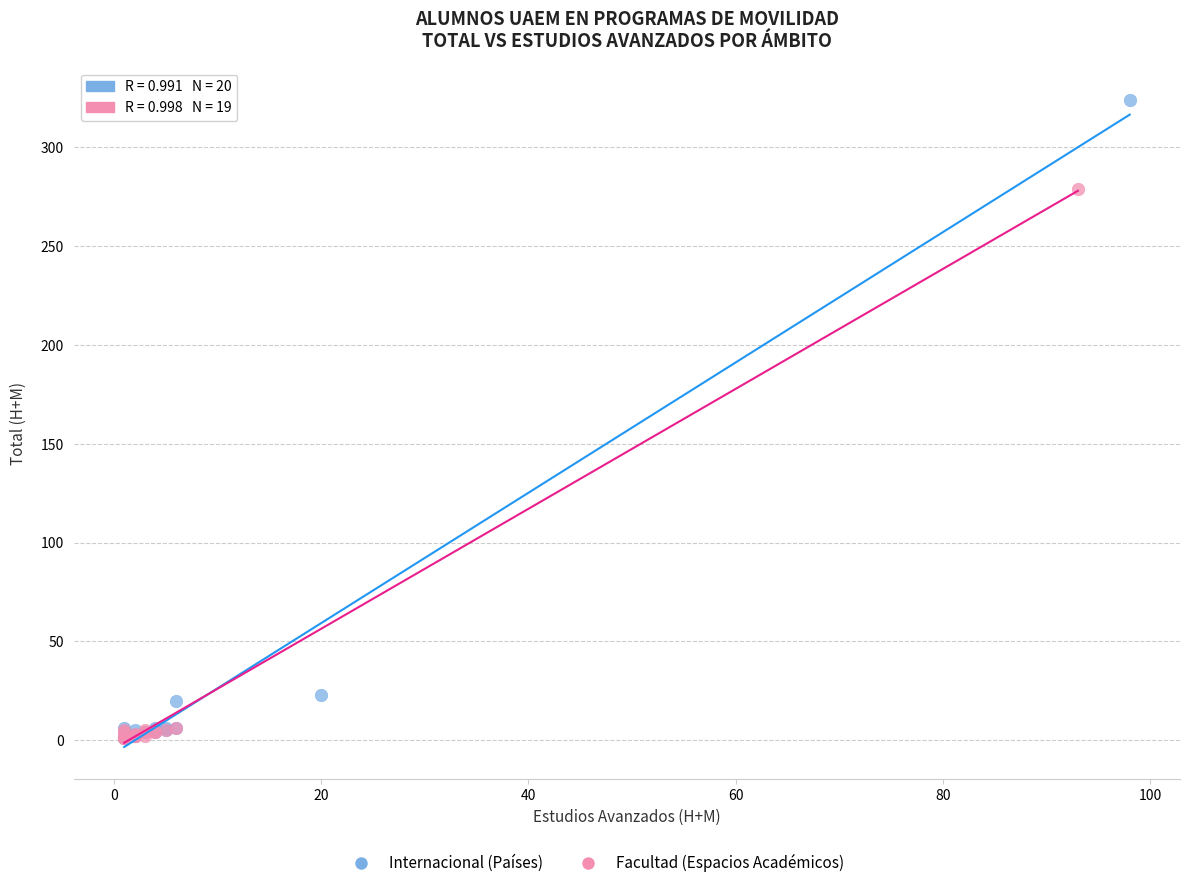

Which series has the largest Y range (max minus min)?

Internacional (Países)